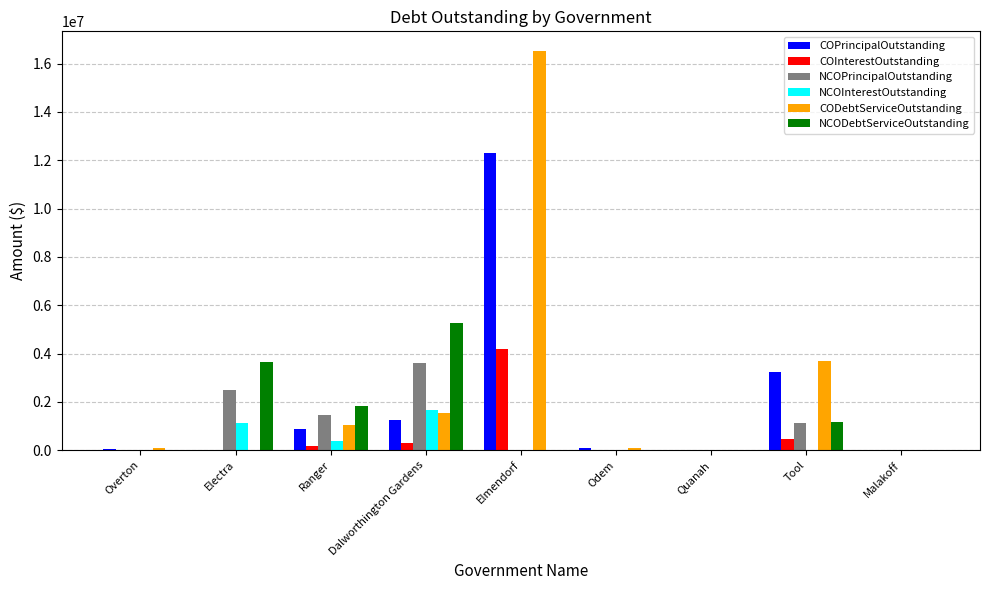

Which category has the highest value in the CODebtServiceOutstanding series?

Elmendorf